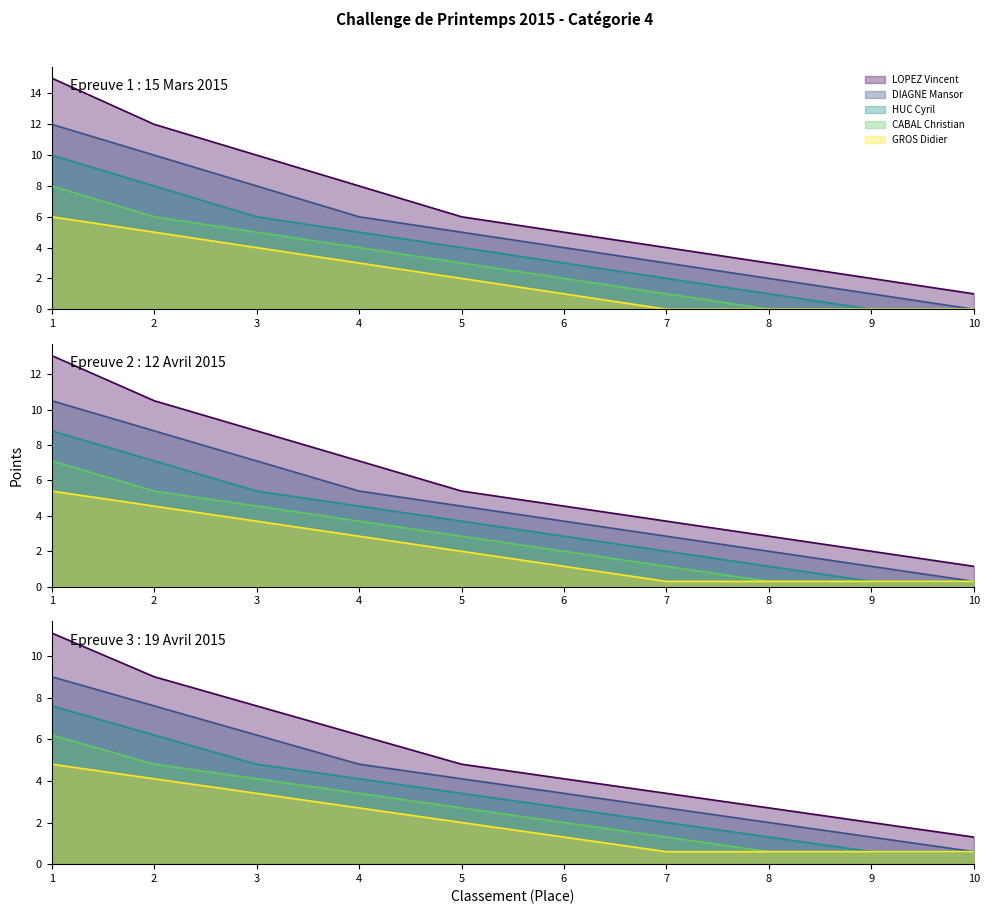

Is it true that HUC Cyril equals 10 at 1?

True